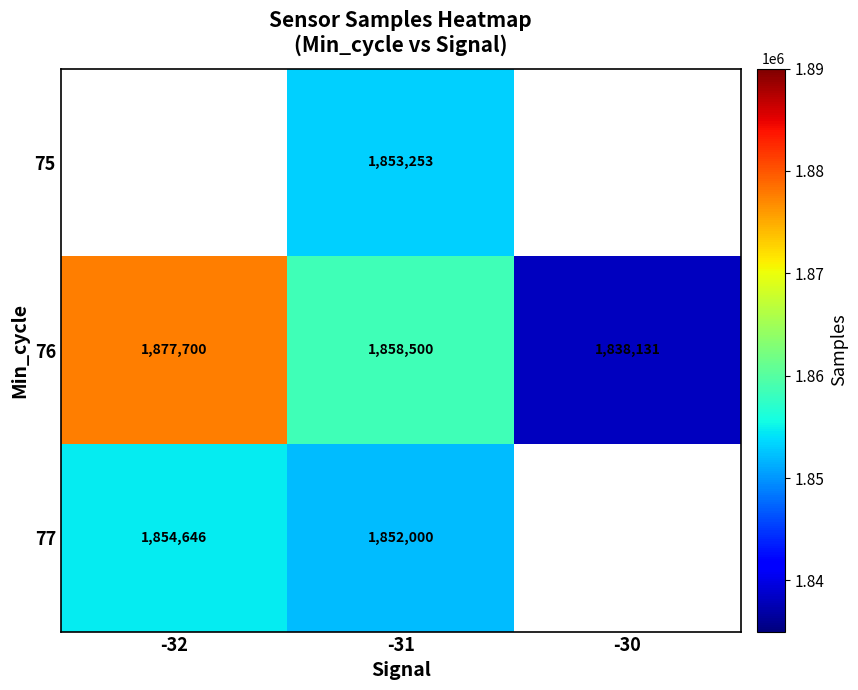

Is the value of 77 at -32 greater than the value of 76 at -30?

Yes